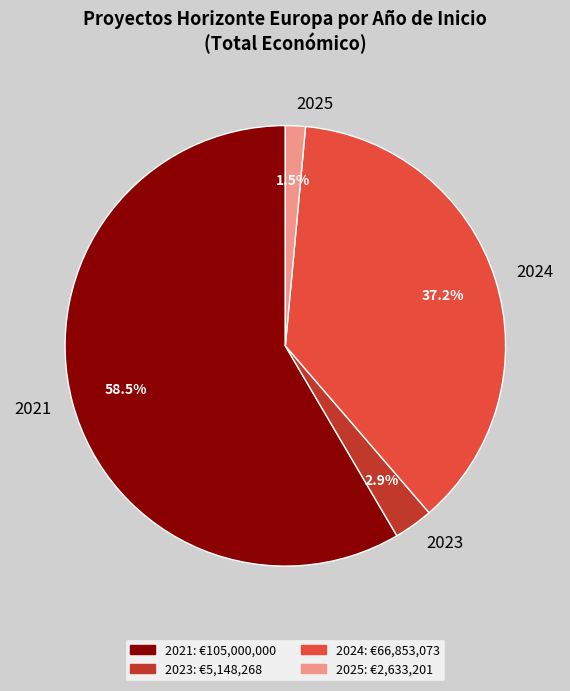

Which category accounts for the majority?

2021